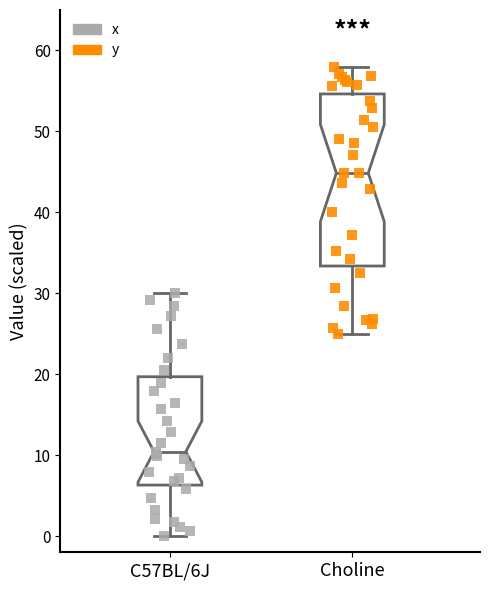

Which box is the tallest, from its lower edge to its upper edge?

Choline